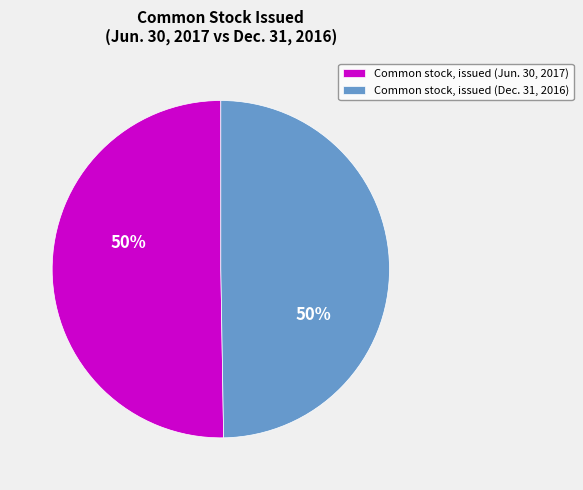

How many slices are in this pie chart?

2